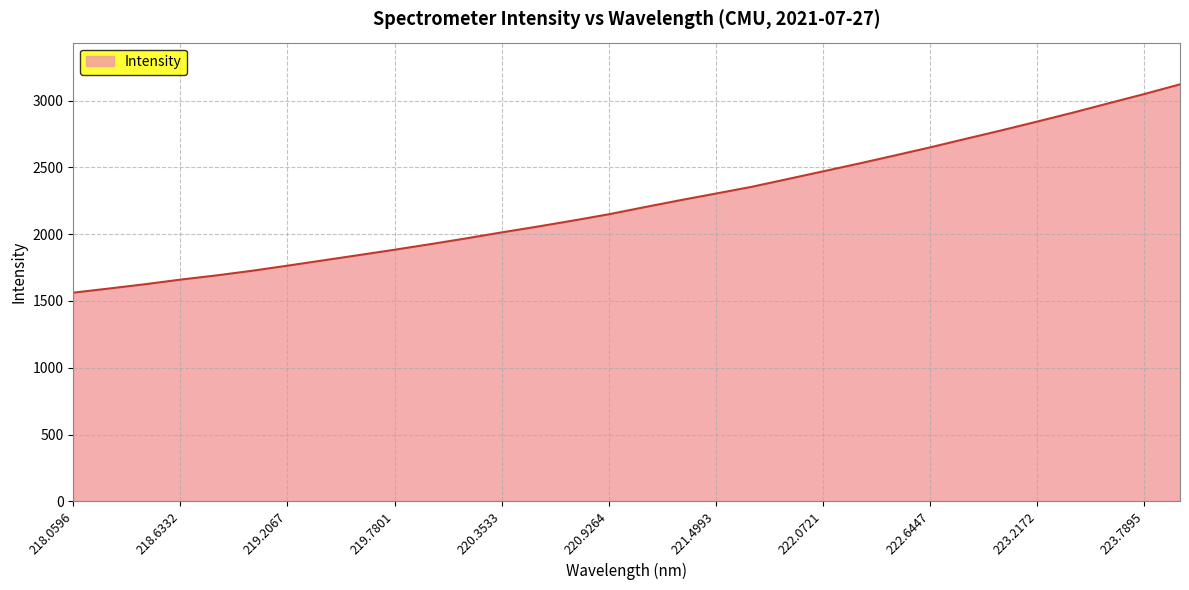

What is the difference between the maximum and minimum values?

1560.2